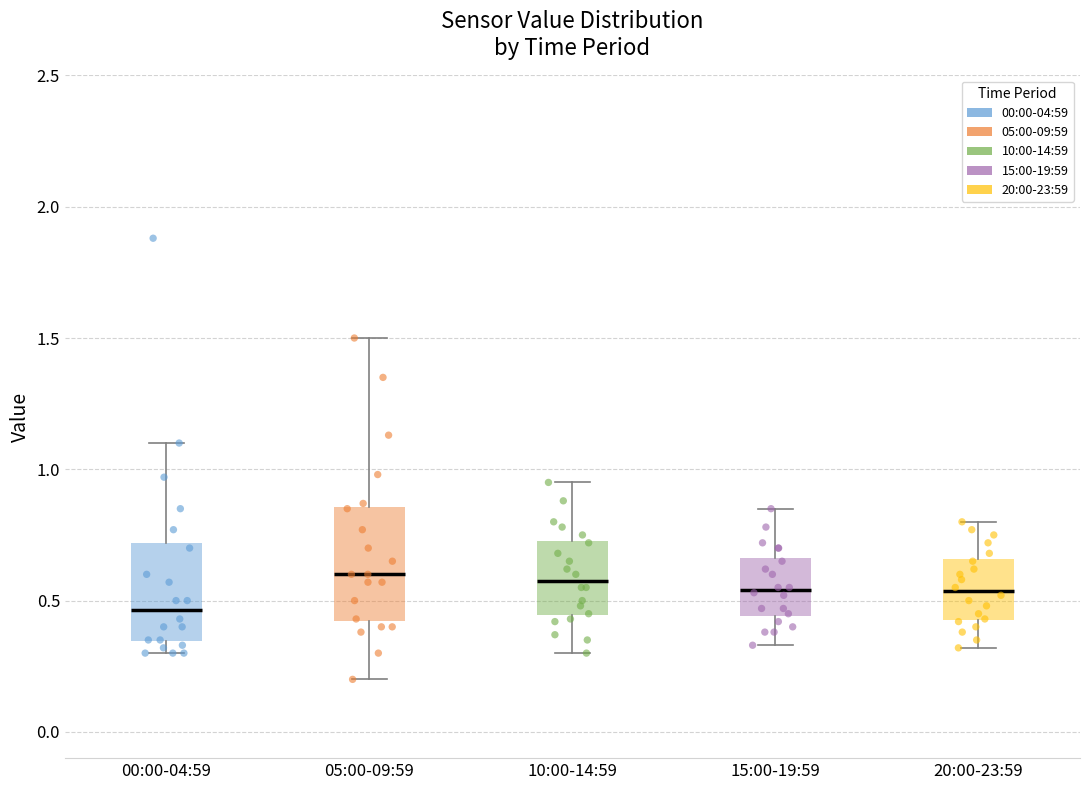

Reading left to right, transcribe this box plot: for each box, give where its median line is, the range the box spans, and where its two whiskers end, as read against the y-axis. The values are not printed on the chart, so give them approximately, as read against the axis.

00:00-04:59: median 0.45, box 0.35 to 0.70, whiskers 0.30 to 1.10
05:00-09:59: median 0.60, box 0.40 to 0.85, whiskers 0.20 to 1.50
10:00-14:59: median 0.60, box 0.45 to 0.75, whiskers 0.30 to 0.95
15:00-19:59: median 0.55, box 0.45 to 0.65, whiskers 0.35 to 0.85
20:00-23:59: median 0.55, box 0.45 to 0.65, whiskers 0.30 to 0.80